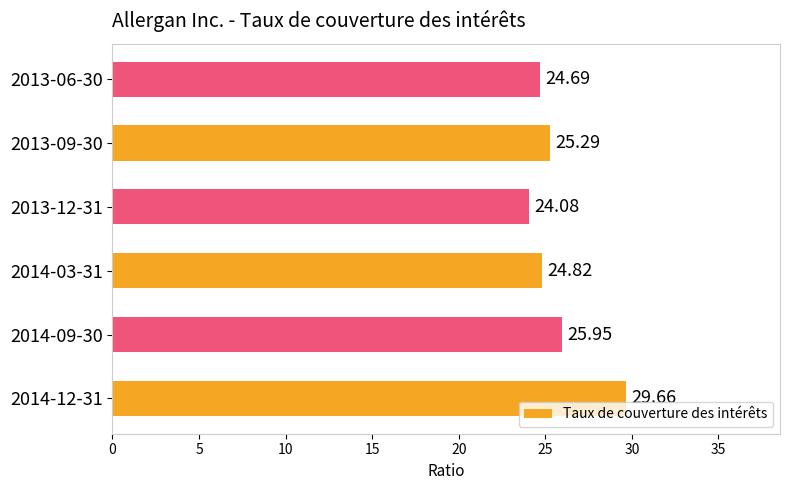

Rank the categories by value from highest to lowest.

2014-12-31, 2014-09-30, 2013-09-30, 2014-03-31, 2013-06-30, 2013-12-31